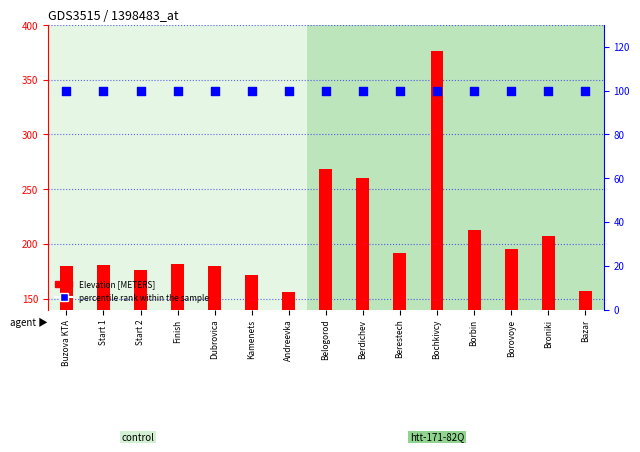

Is the value of Elevation [METERS] at Bochkivcy greater than the value of percentile rank within the sample at Berestech?

Yes